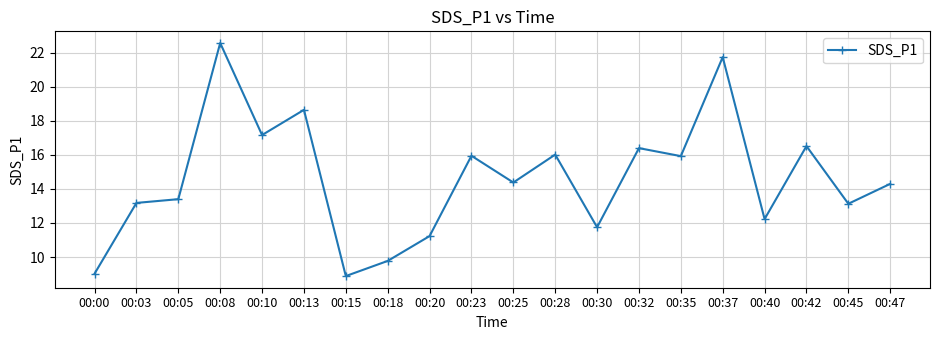

True or false: the data shows 17.5 at 00:05.

False